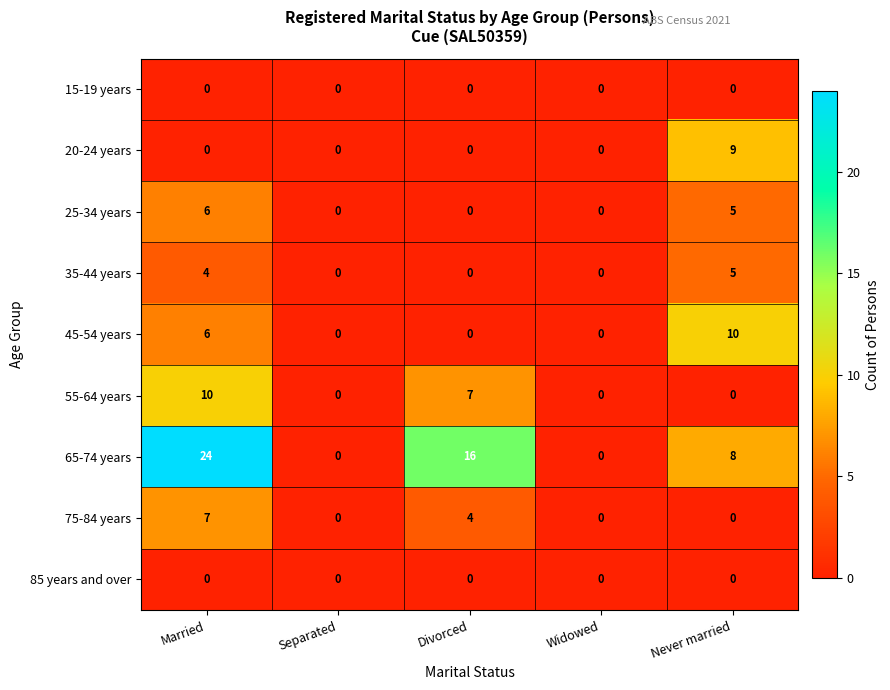

The value of 85 years and over at Separated is 0. True or false?

True